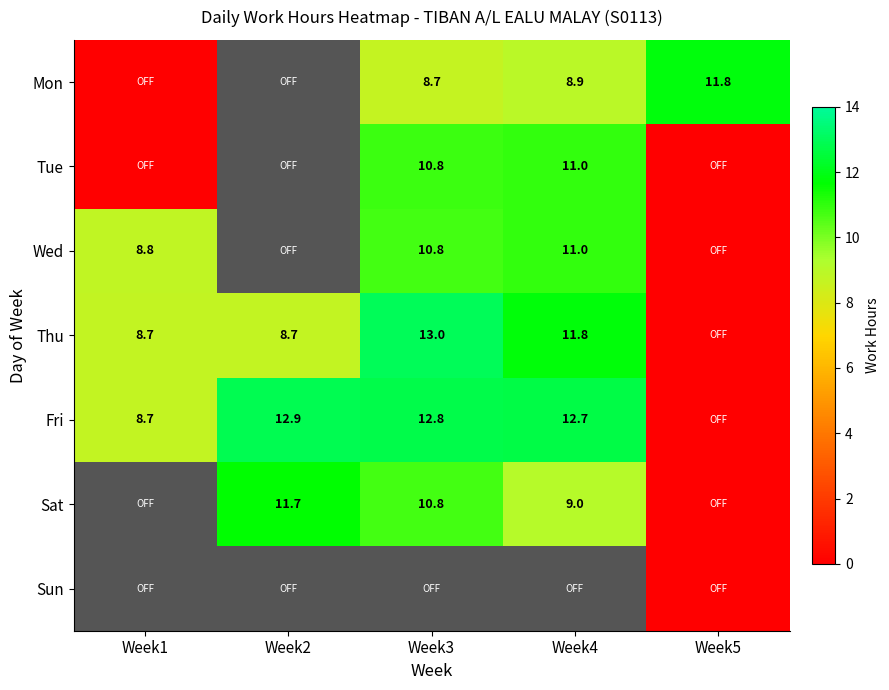

Which category has the highest value across all series?

Week3